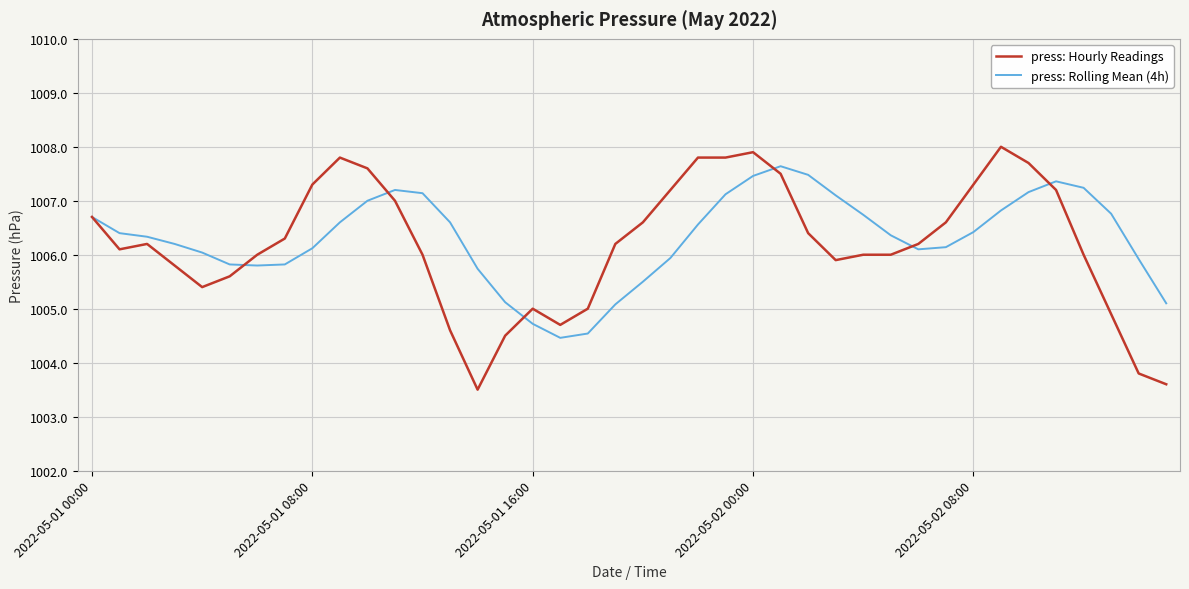

Rank the series by their maximum value, from lowest to highest.

press: Rolling Mean (4h), press: Hourly Readings